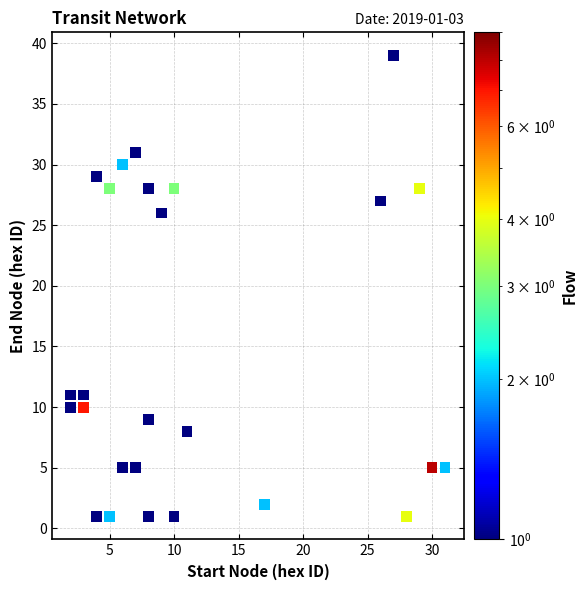

What Y value in the scatter plot is closest to 20?

26